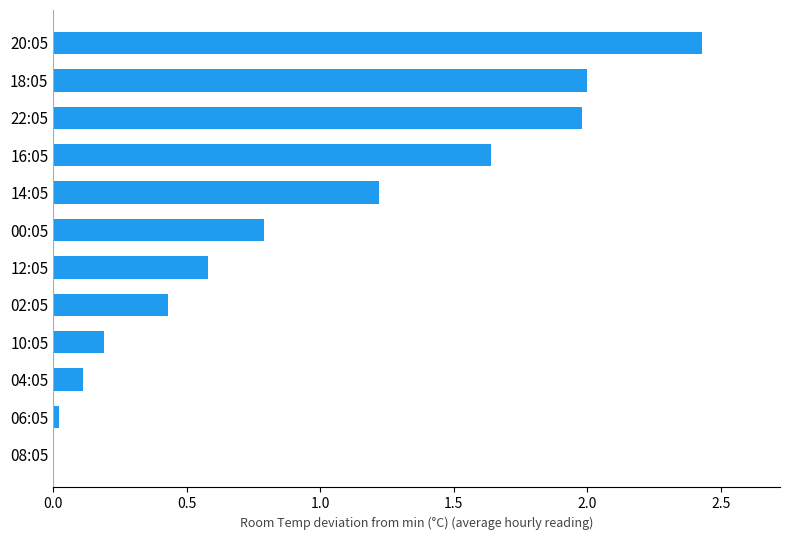

Between 14:05 and 10:05, which is larger?

14:05